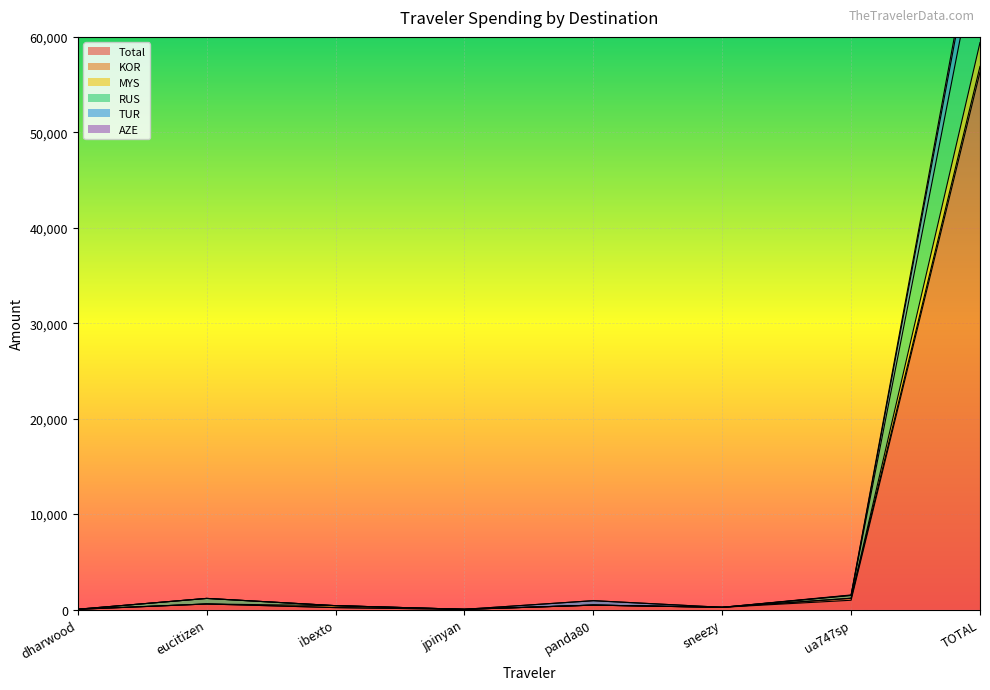

At which label is Total closest to 28159?

ua747sp